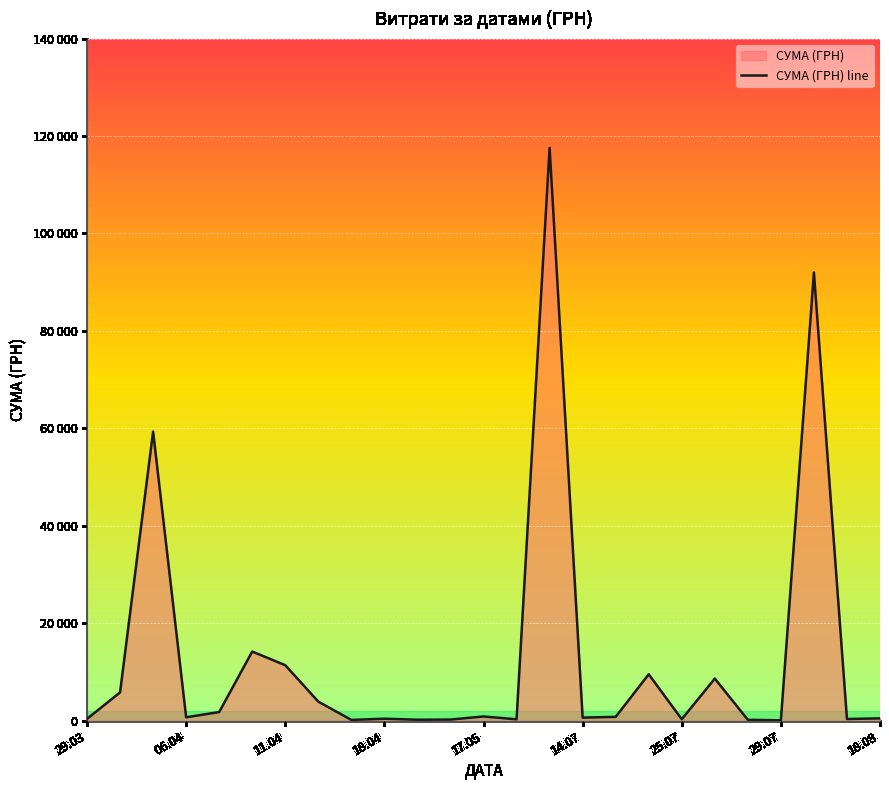

How many lines are shown in the chart?

1